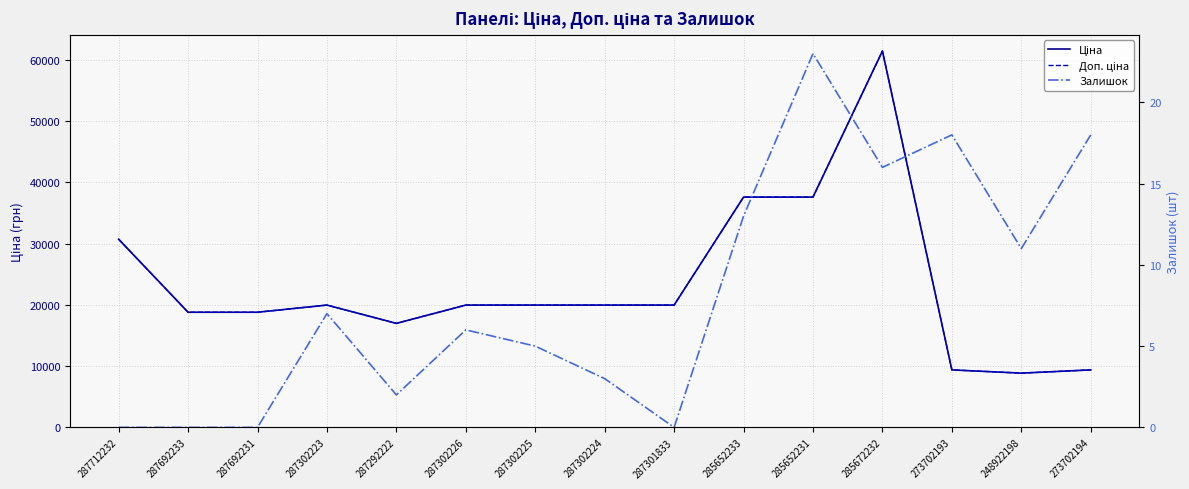

Reading left to right, what are all the values shown in this chart?

Ціна: 30717.1	18796.8	18796.8	19964.2	16976.3	19964.2	19964.2	19964.2	19964.2	37593.6	37593.6	61434.3	9384.0	8856.7	9384.0
Доп. ціна: 30717.1	18796.8	18796.8	19964.2	16976.3	19964.2	19964.2	19964.2	19964.2	37593.6	37593.6	61434.3	9384.0	8856.7	9384.0
Залишок: 0.0	0.0	0.0	7.0	2.0	6.0	5.0	3.0	0.0	13.0	23.0	16.0	18.0	11.0	18.0